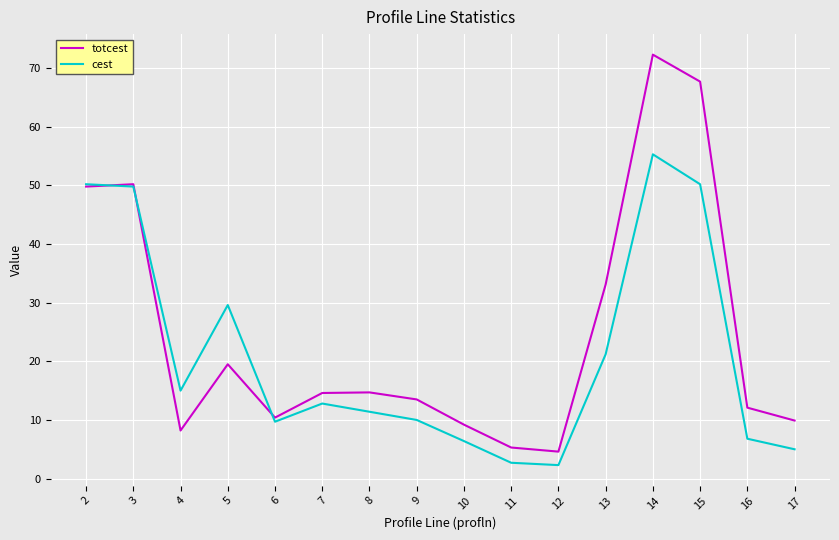

Rank the series by their maximum value, from highest to lowest.

totcest, cest